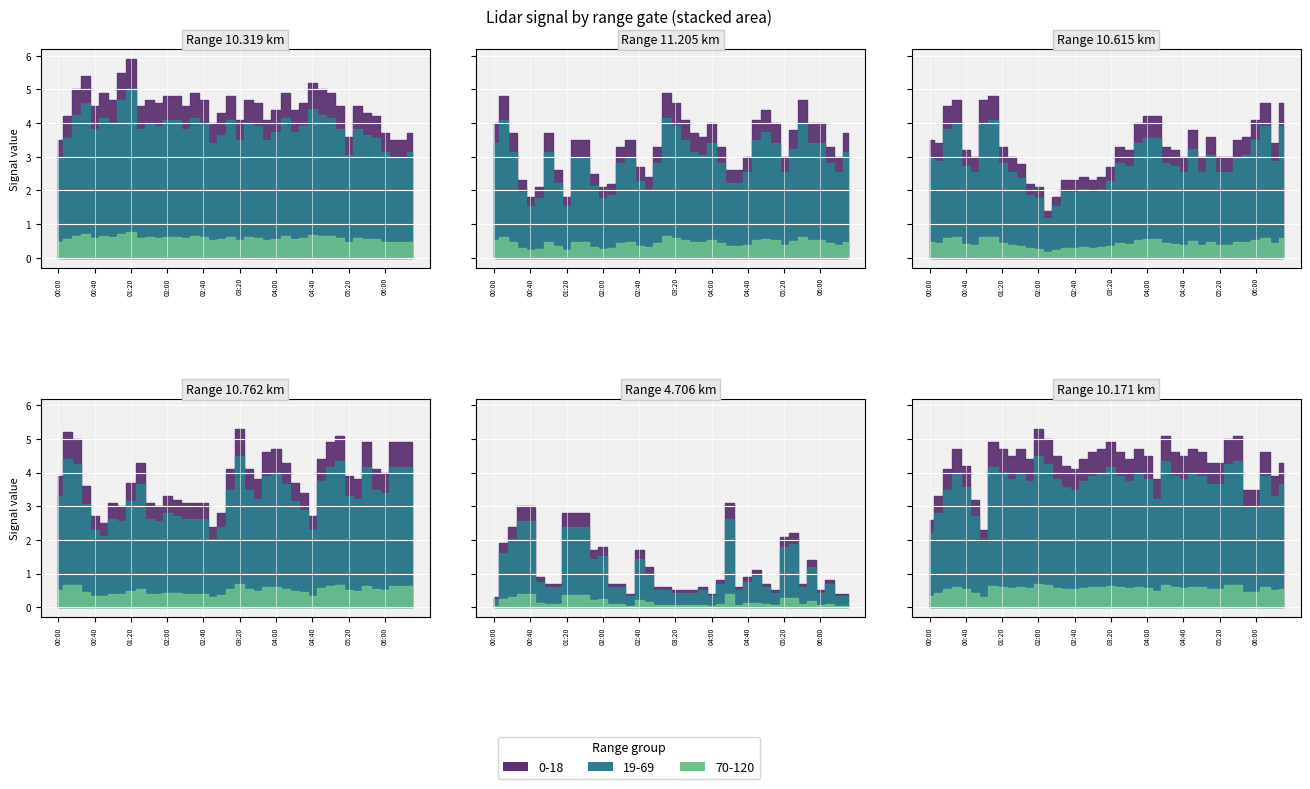

What is the spread (max minus min) of values at 2002/11/22 02:30?

4.5